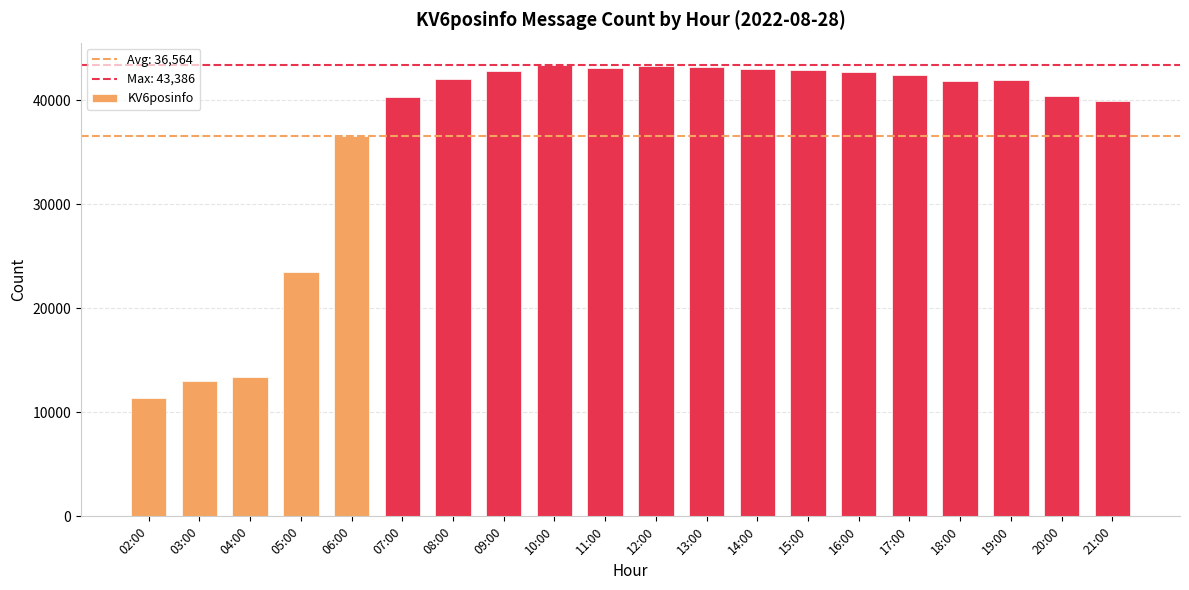

Are the bars grouped side by side (vs. stacked)?

No